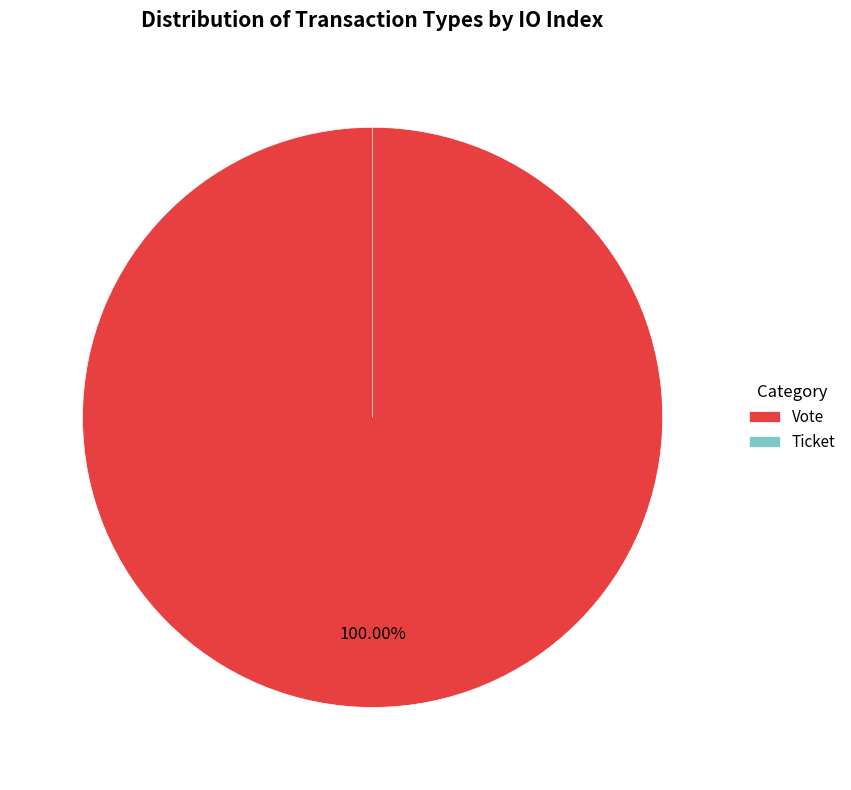

How many segments does this pie chart have?

2